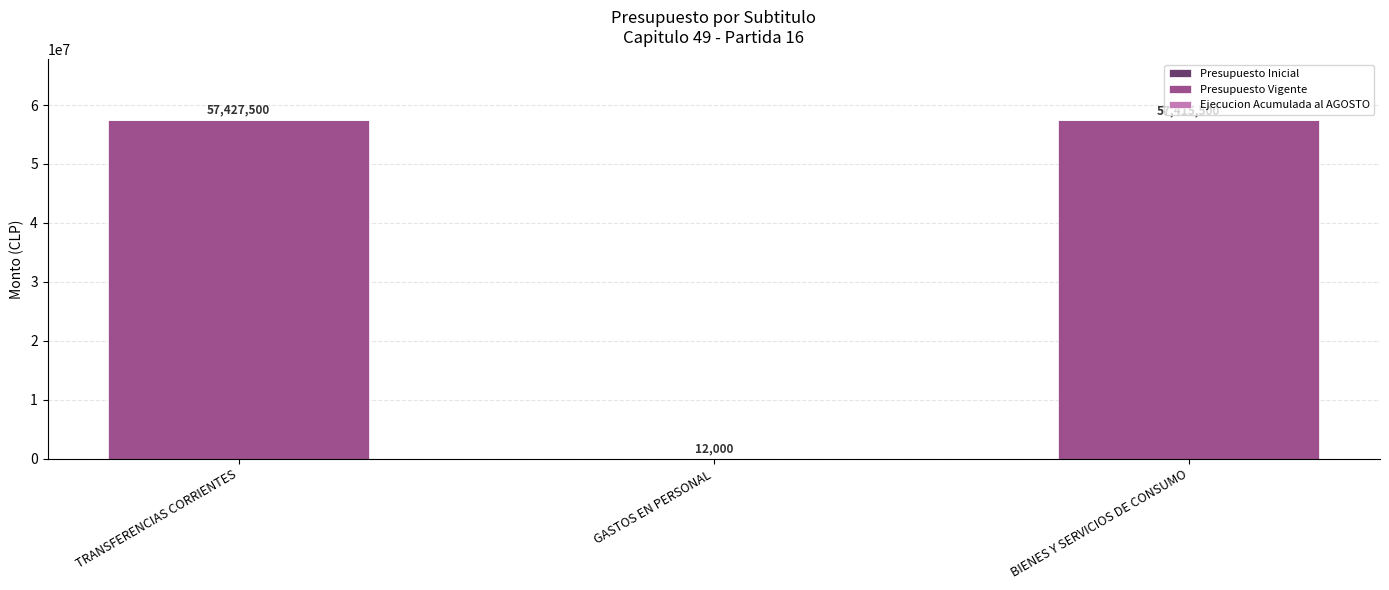

Are the bars horizontal?

No